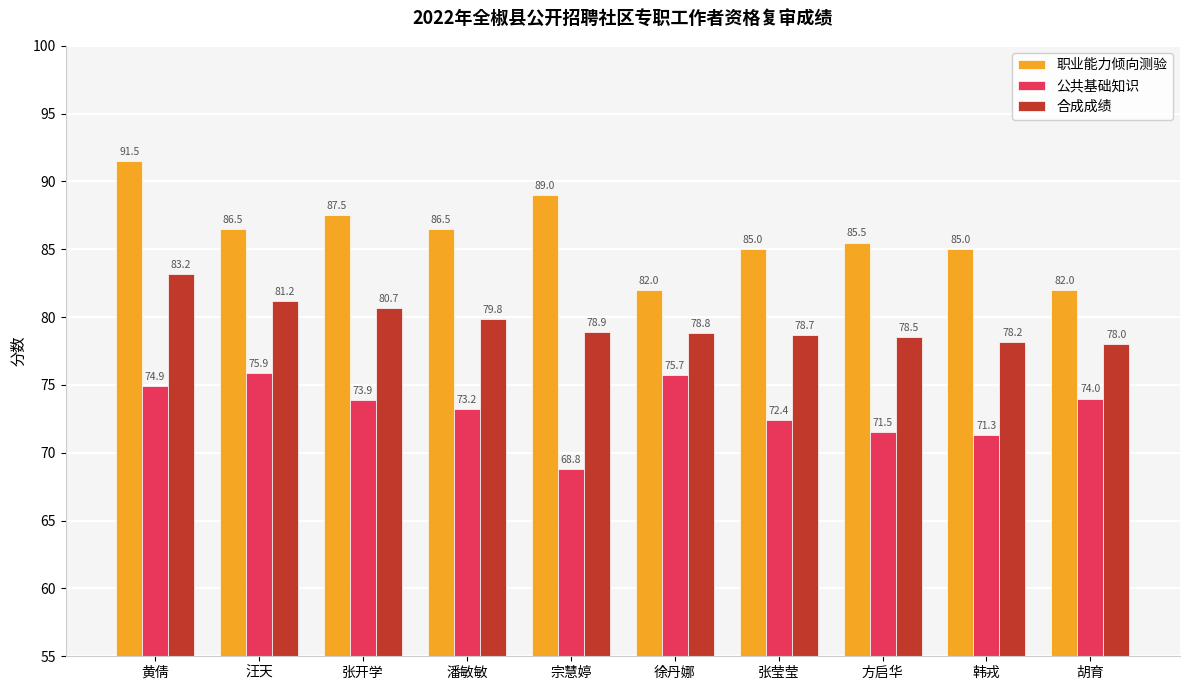

Where is 公共基础知识 nearest to the value 72?

张莹莹